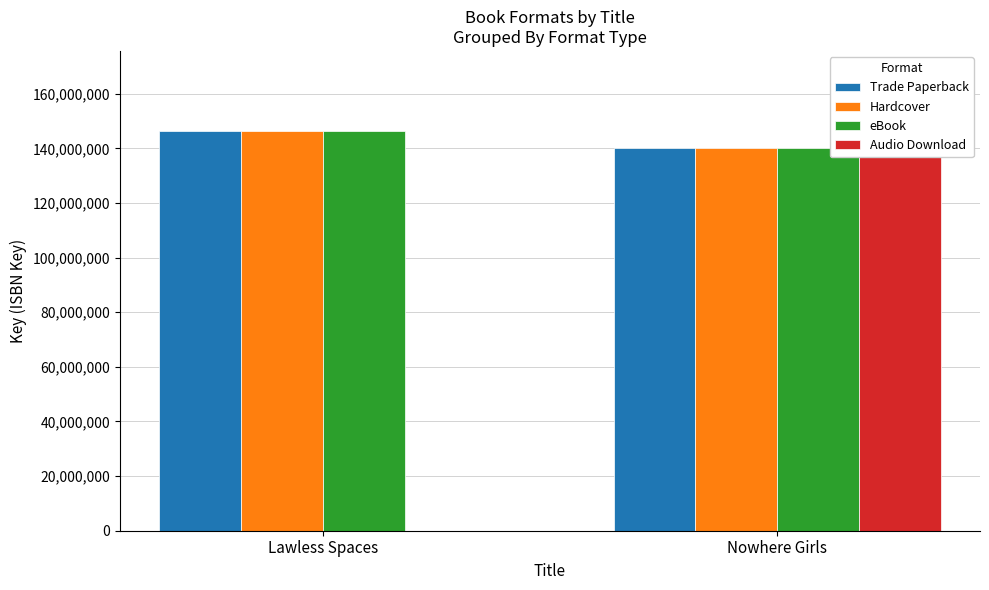

At which label does eBook reach its peak?

Lawless Spaces